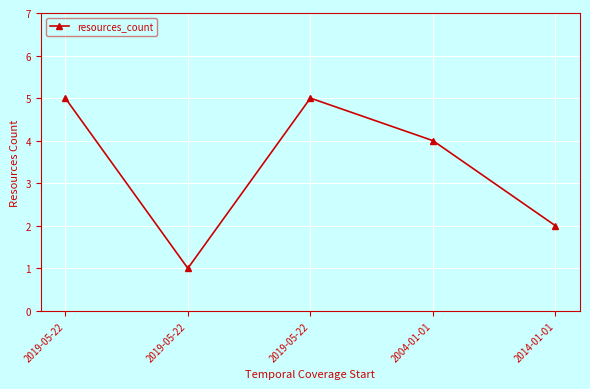

Which has a higher value, 2019-05-22 or 2014-01-01?

2019-05-22